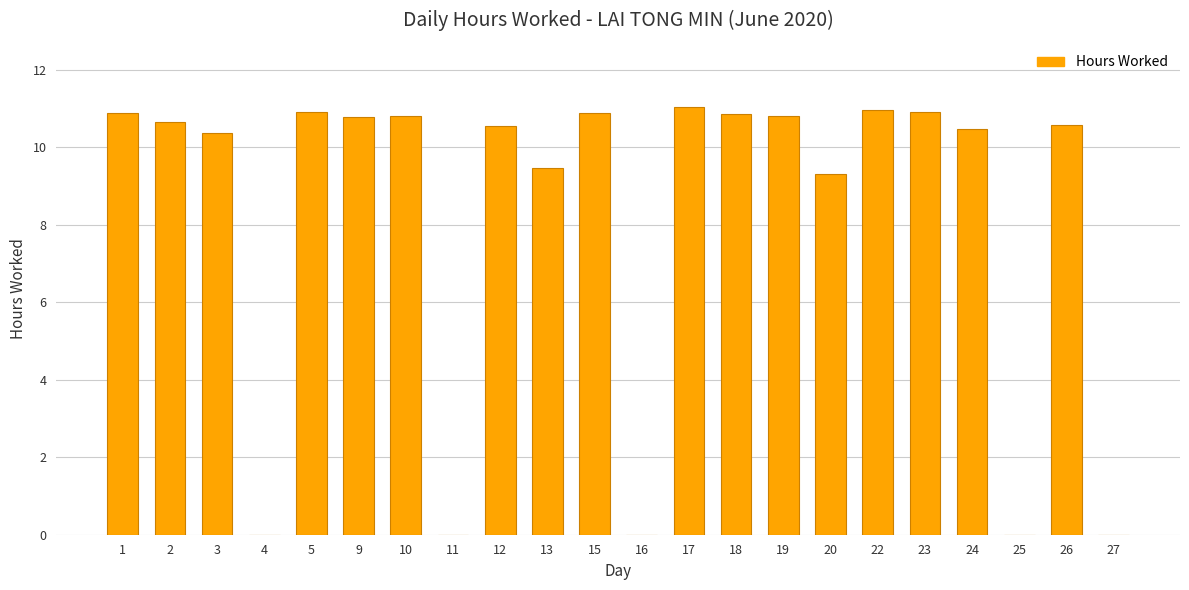

Where is the data nearest to the value 5?

20